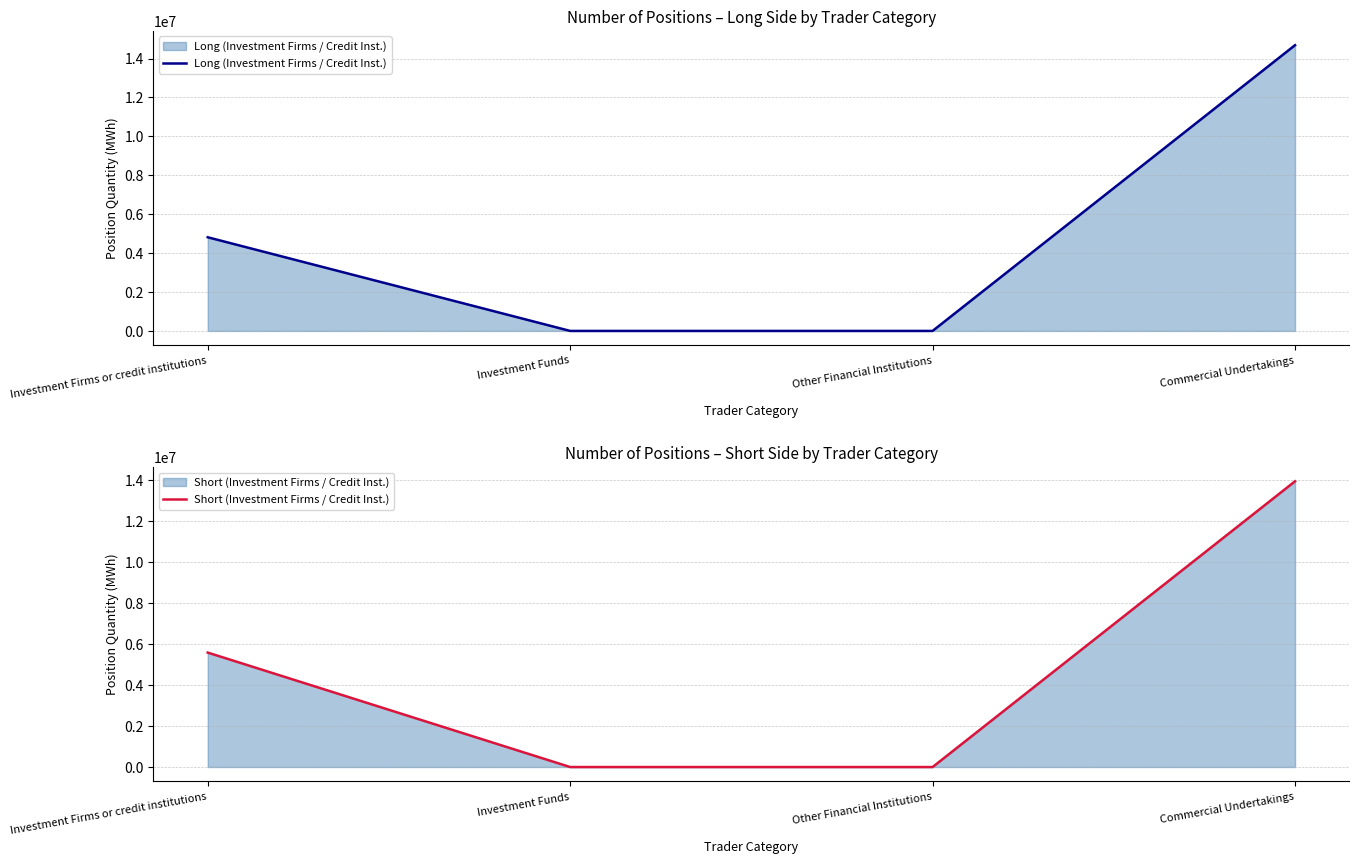

True or false: Long (Investment Firms / Credit Inst.) and Short (Investment Firms / Credit Inst.) cross at least once.

False